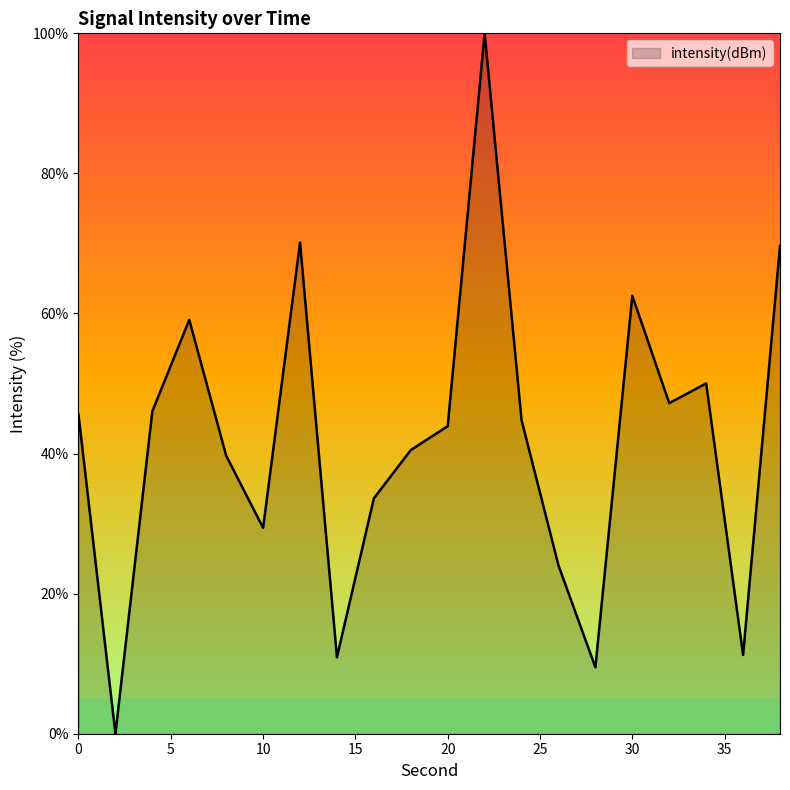

What is the greatest value displayed?

100.0